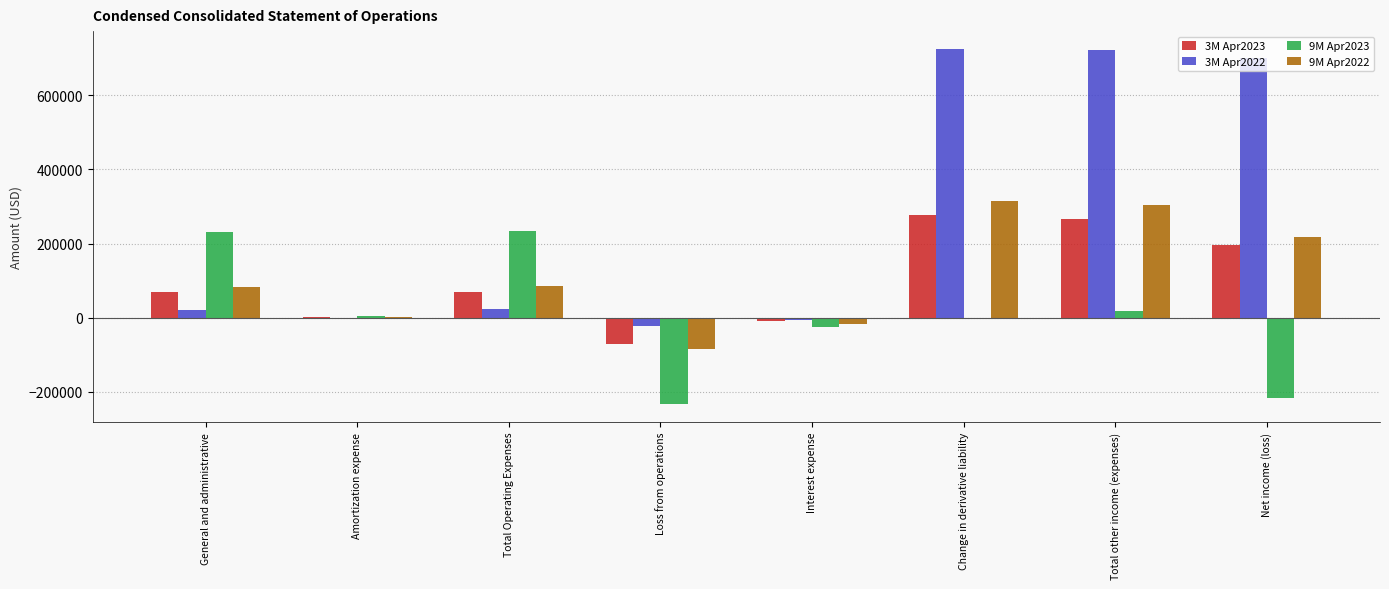

True or false: 3M Apr2023 has a value of 266652 at Total other income (expenses).

True